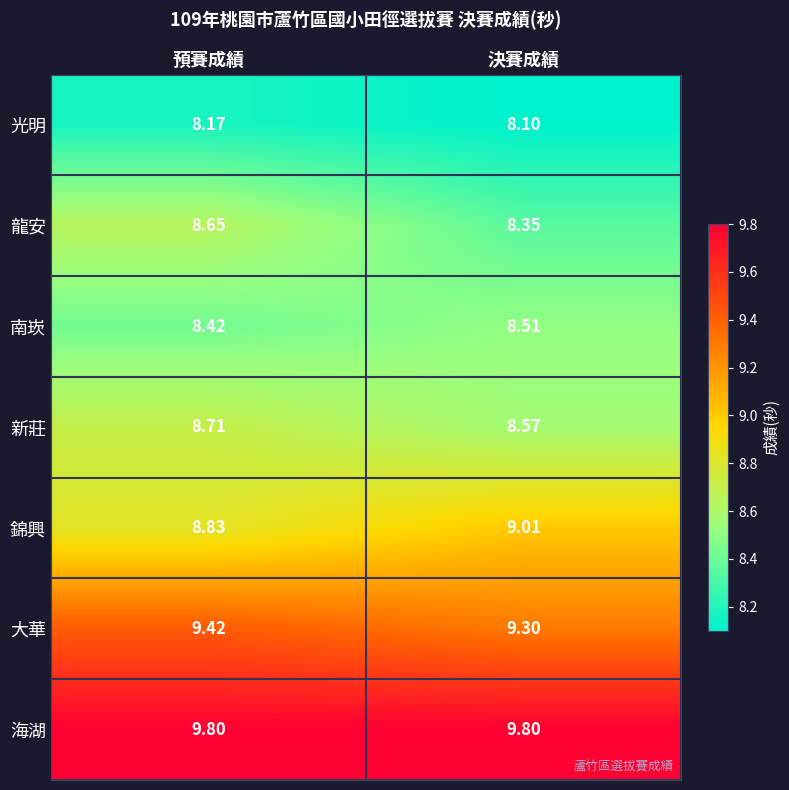

Which series has the largest range (max minus min)?

龍安